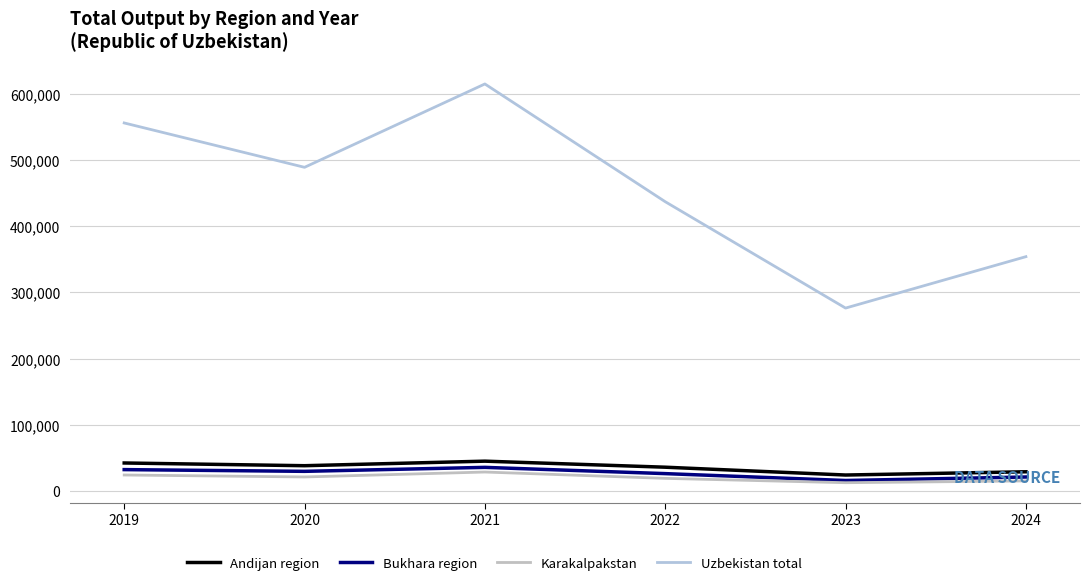

Between 2023 and 2024, which series saw the biggest shift?

Uzbekistan total